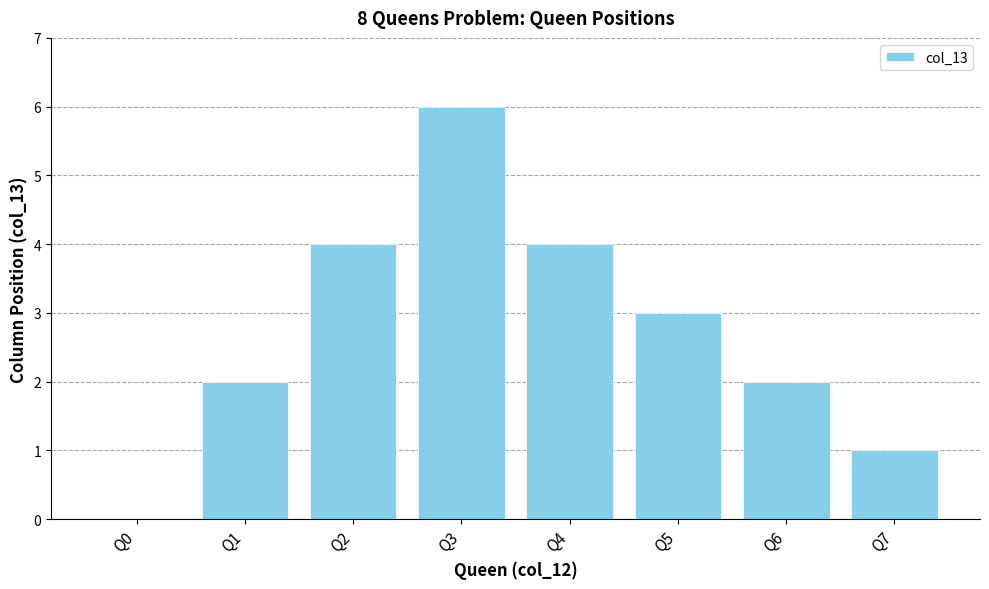

Reading right to left, what are all the values shown in this chart?

Q7=1	Q6=2	Q5=3	Q4=4	Q3=6	Q2=4	Q1=2	Q0=0